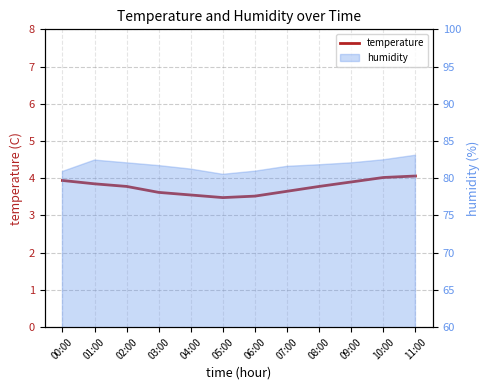

How many lines are shown in the chart?

1